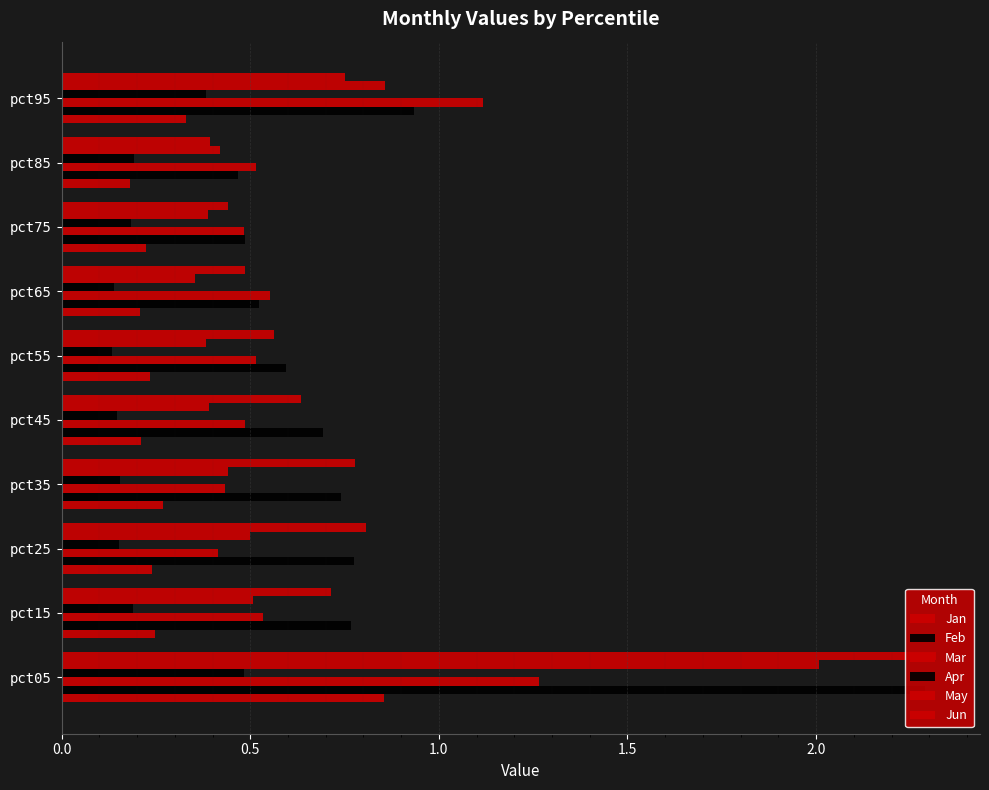

Which series has the largest total across all categories?

Feb